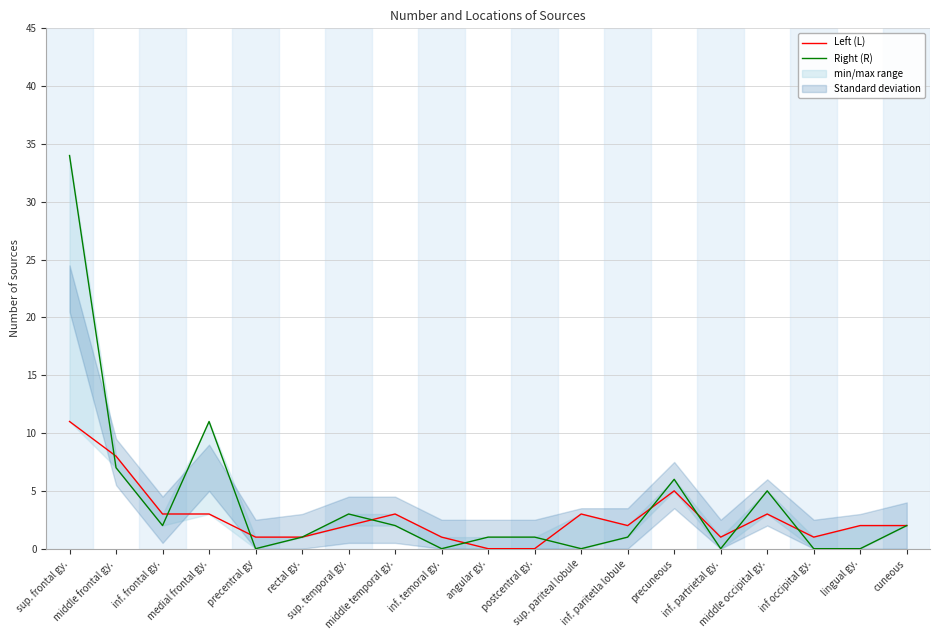

Reading left to right, extract all data points from this chart.

Left (L): 11	8	3	3	1	1	2	3	1	0	0	3	2	5	1	3	1	2	2
Right (R): 34	7	2	11	0	1	3	2	0	1	1	0	1	6	0	5	0	0	2